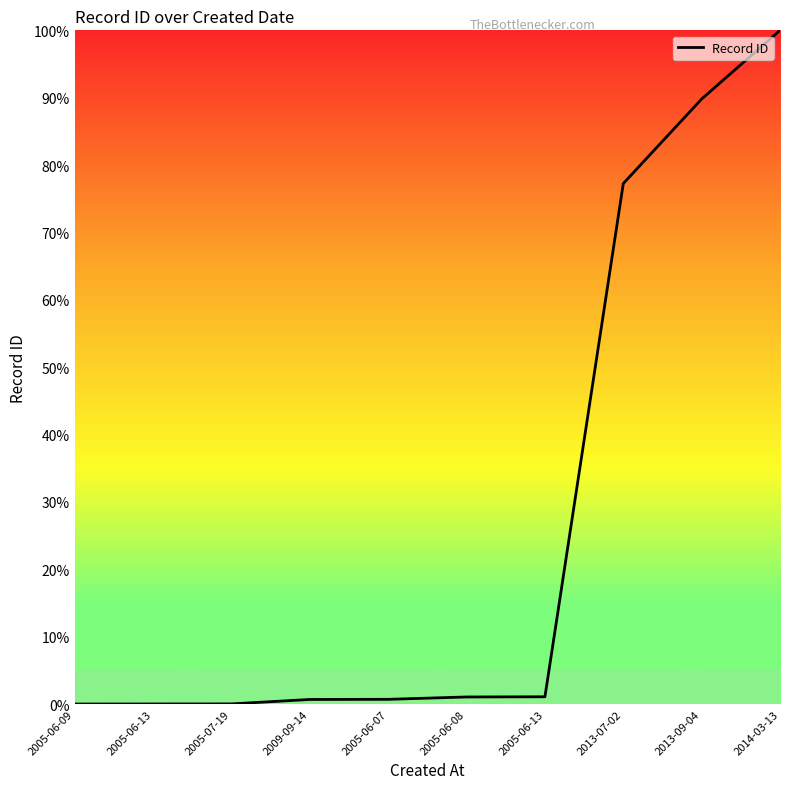

What is the sum of the values at 2005-06-07 and 2014-03-13?

100.7